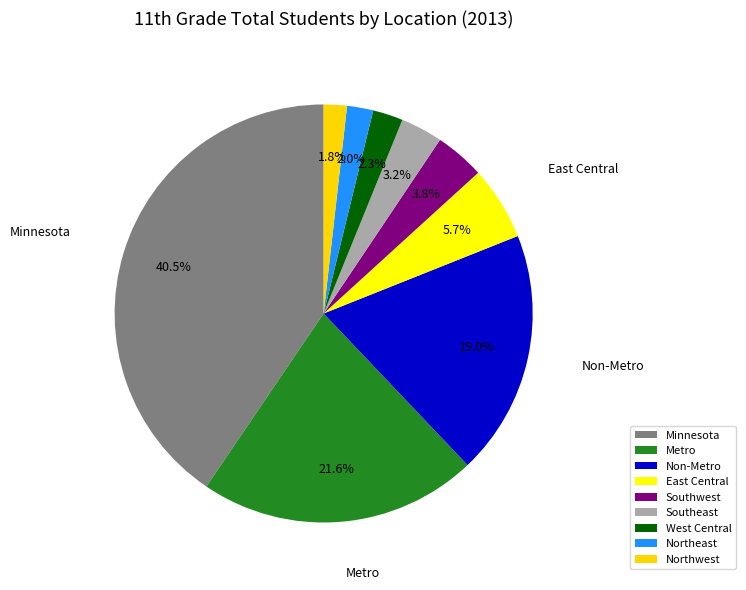

To the nearest percent, what is the combined percentage of Northeast and West Central?

4%